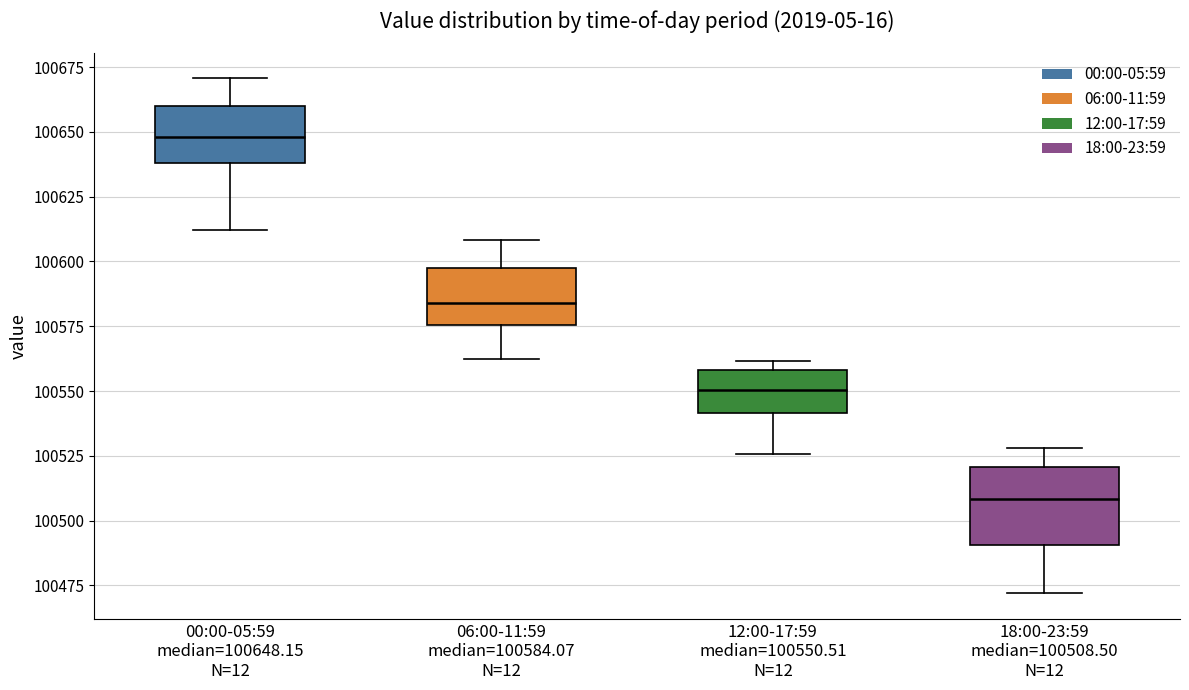

Where is the lower edge of the box for 06:00-11:59 median=100584.07 N=12 on the y-axis? The values are not printed on the chart, so give them approximately, as read against the axis.

100575